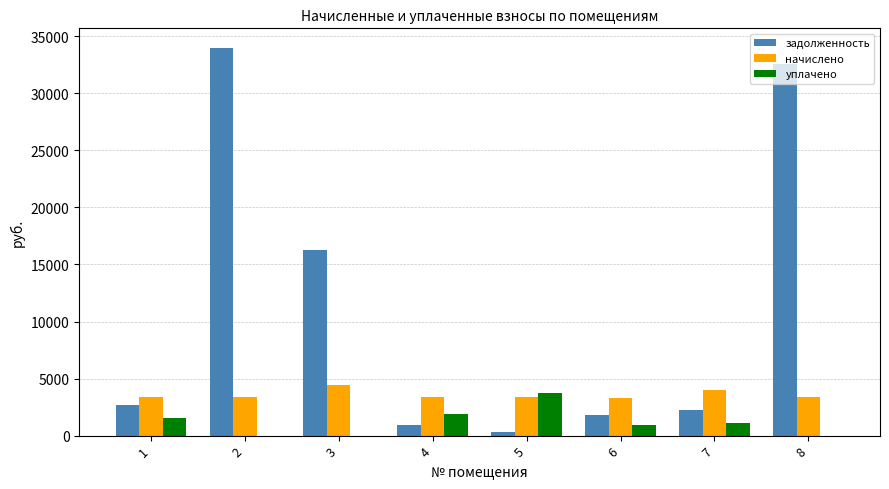

Is it true that задолженность equals 896.8 at 4?

True